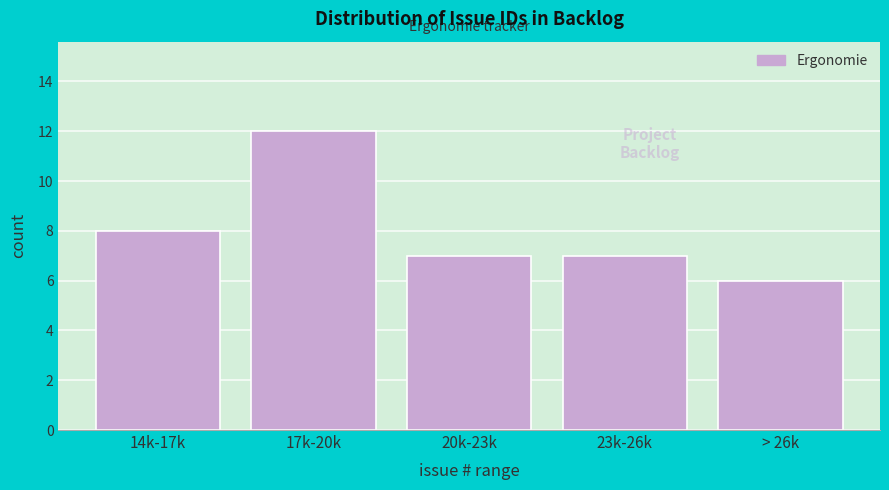

Reading right to left, transcribe all the data shown in this chart.

6	7	7	12	8